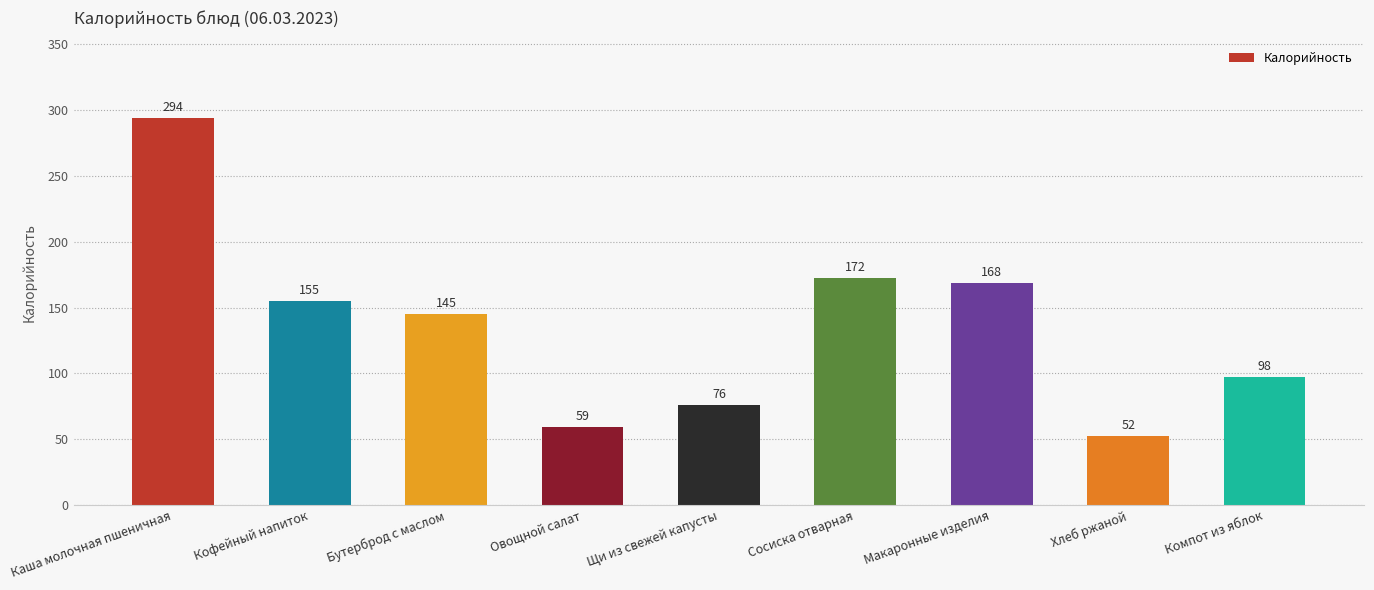

What is the label of the 8th bar from the right?

Кофейный напиток